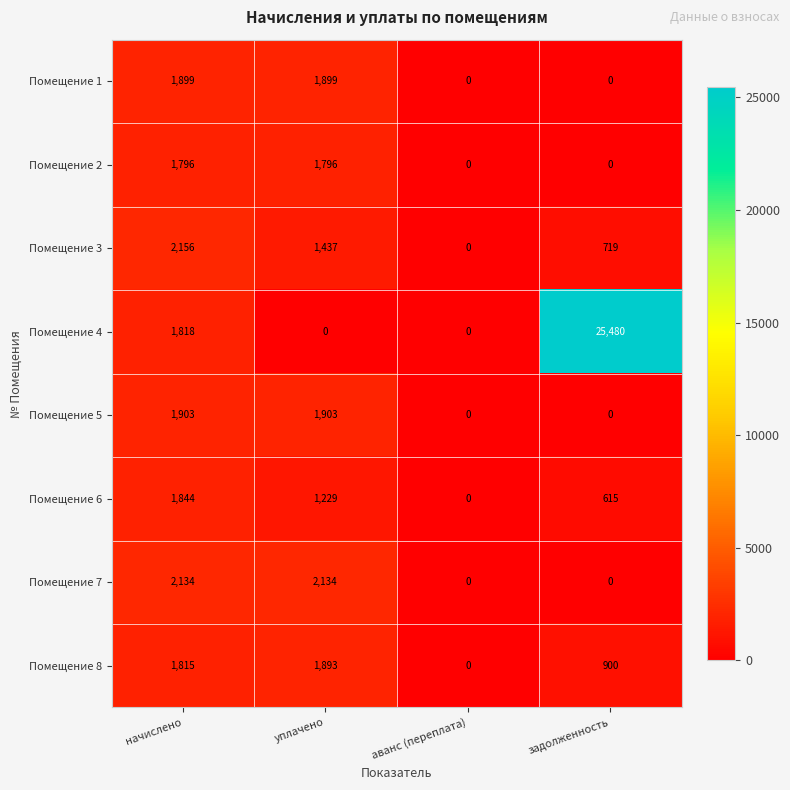

How many values in the Помещение 1 series are below 1899?

2